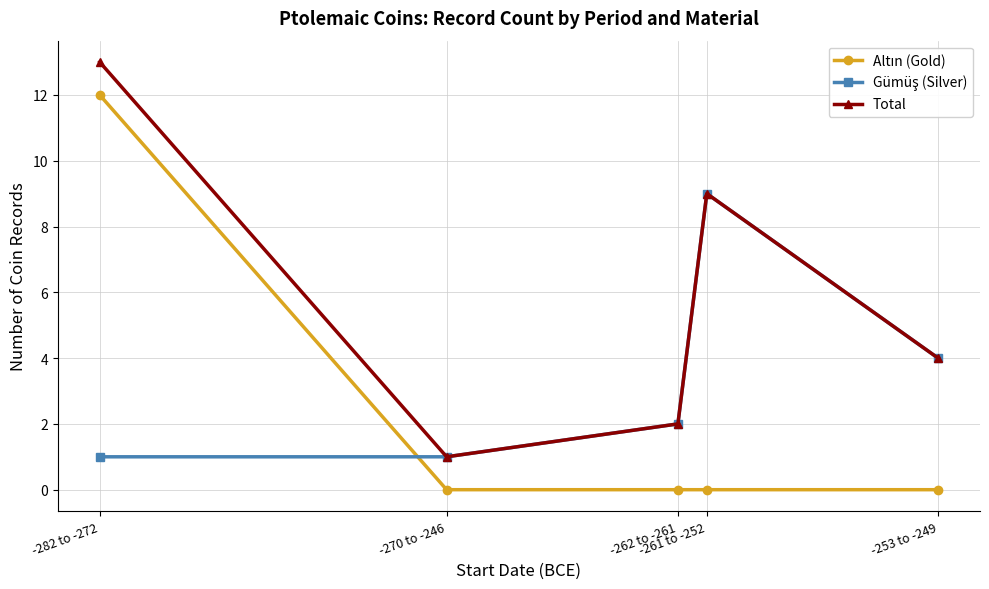

What is the total value across all series at -282 to -272?

26